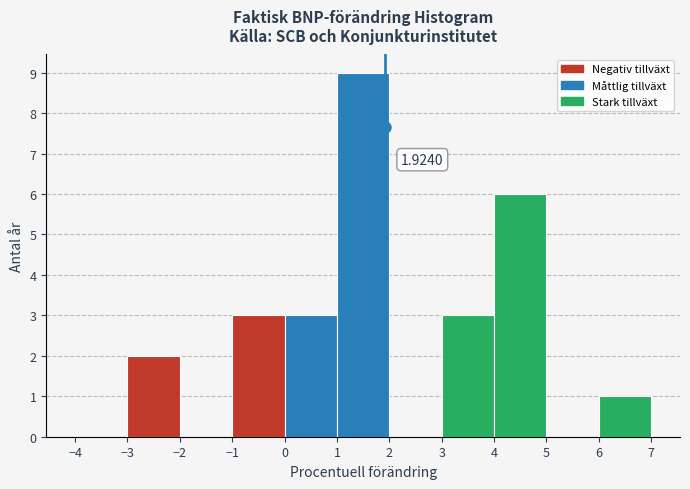

Which range on the x-axis has the tallest bar?

1 to 2